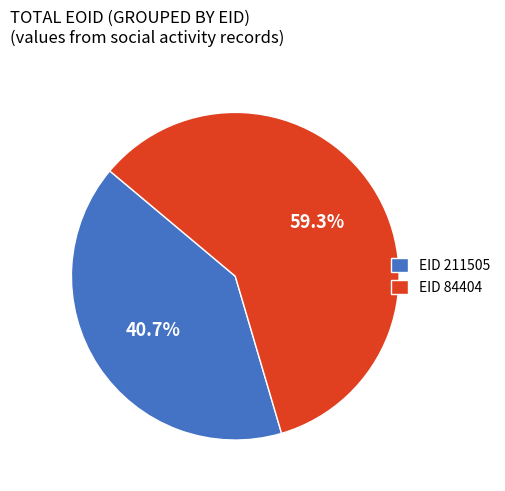

What is the largest slice in the pie chart?

EID 84404